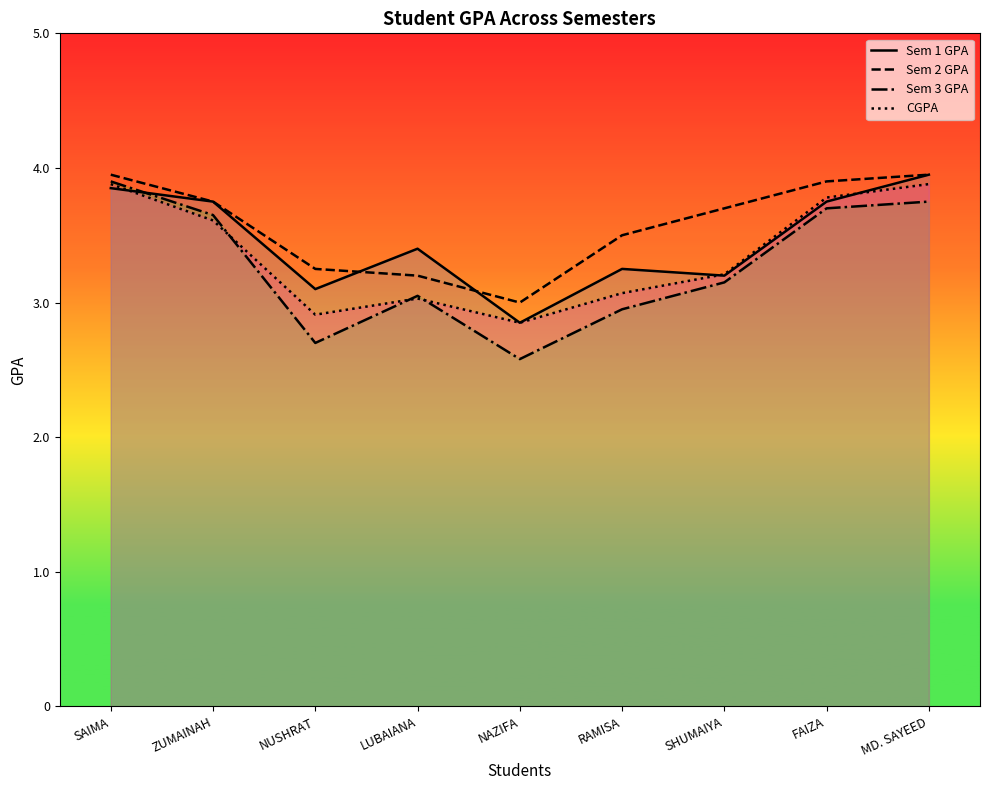

What is the highest value of the CGPA series?

3.9